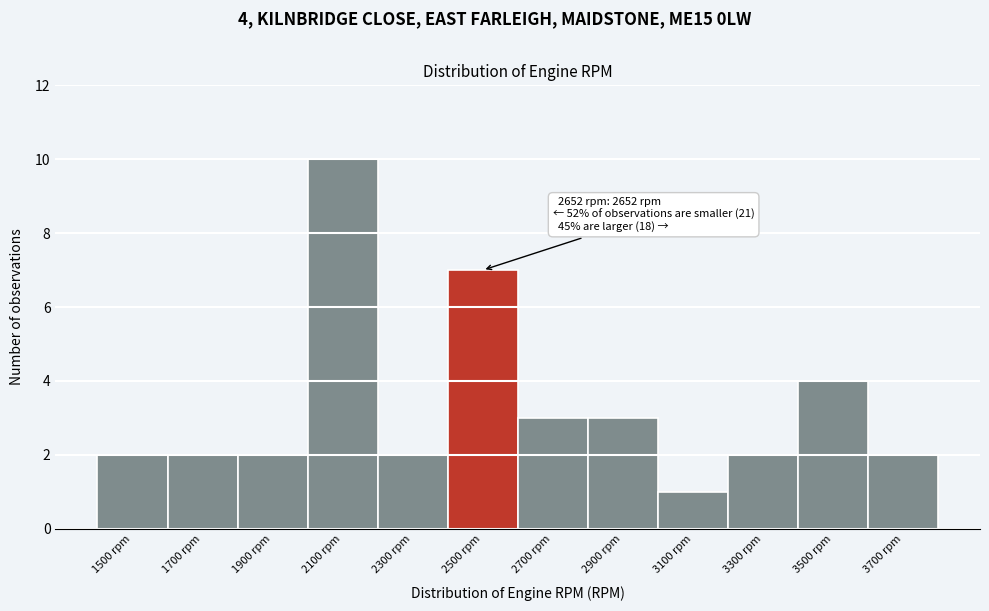

Reading left to right, what are all the values shown in this chart?

1500 rpm=2	1700 rpm=2	1900 rpm=2	2100 rpm=10	2300 rpm=2	2500 rpm=7	2700 rpm=3	2900 rpm=3	3100 rpm=1	3300 rpm=2	3500 rpm=4	3700 rpm=2